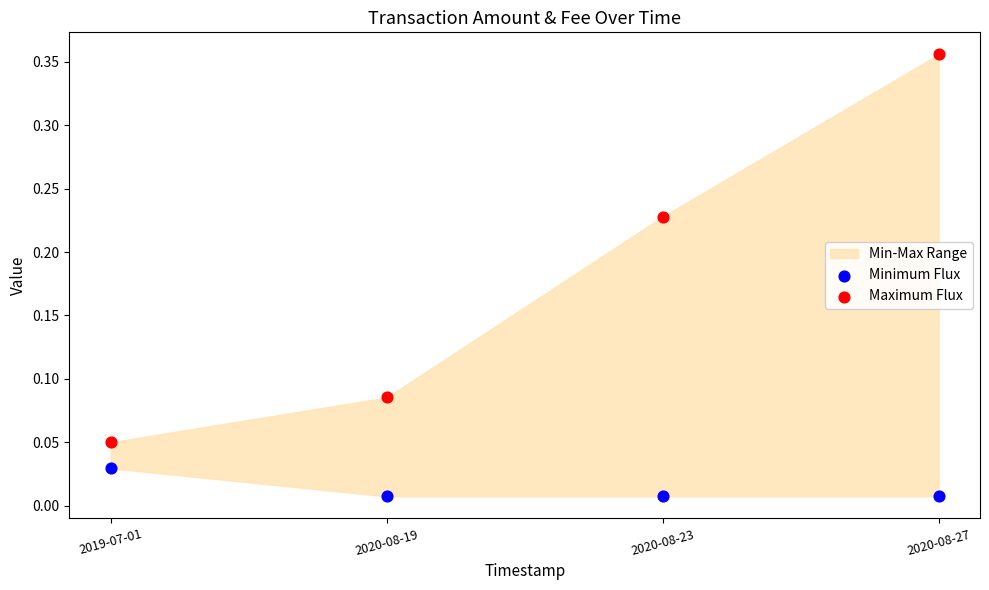

Which series reaches the minimum Y coordinate?

Minimum Flux